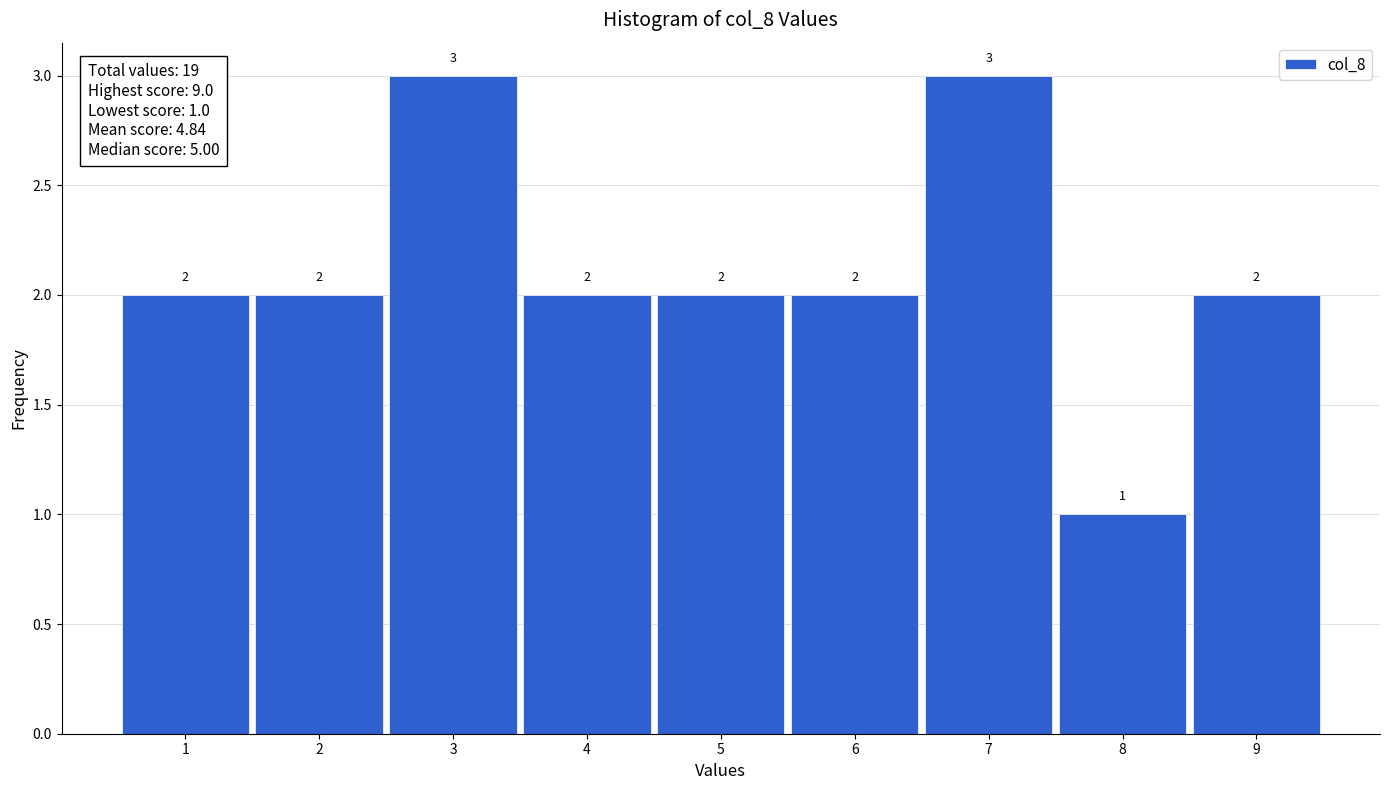

What is the height of the bar covering 8.5 to 9.5 on the x-axis?

2